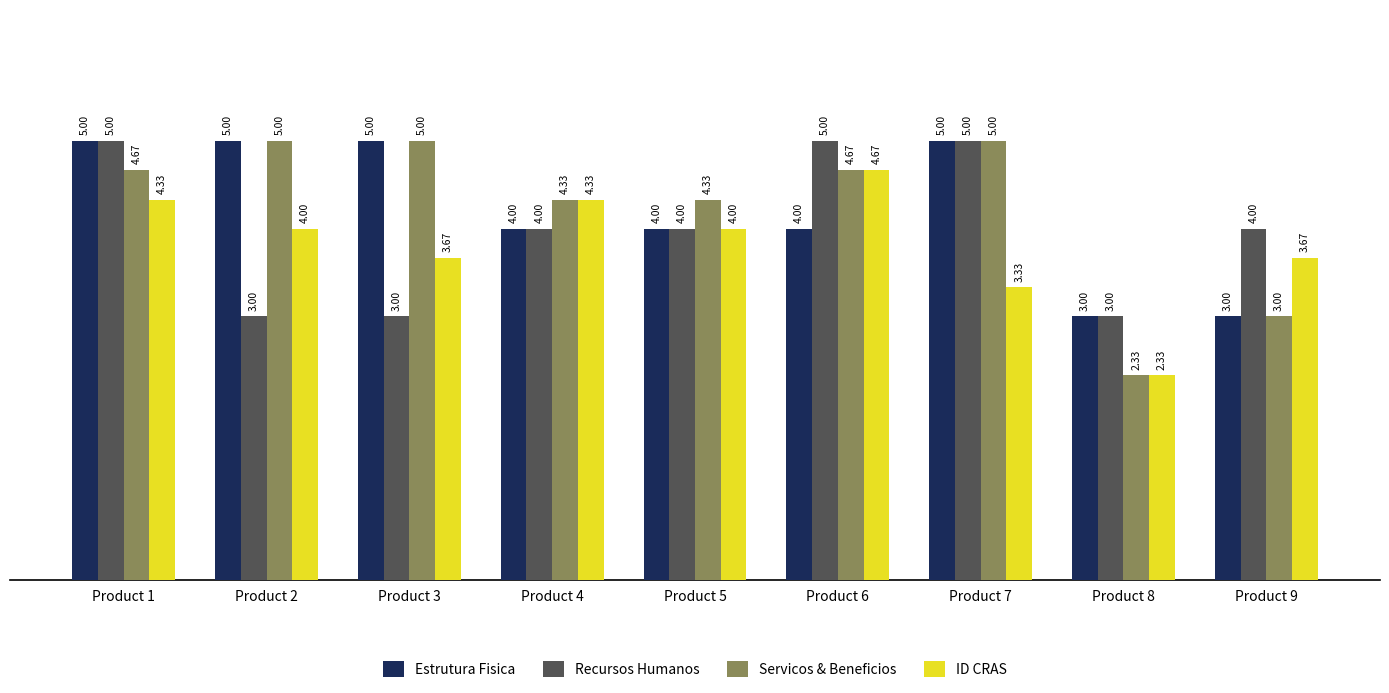

Between Product 1 and Product 2, which series saw the biggest shift?

Recursos Humanos